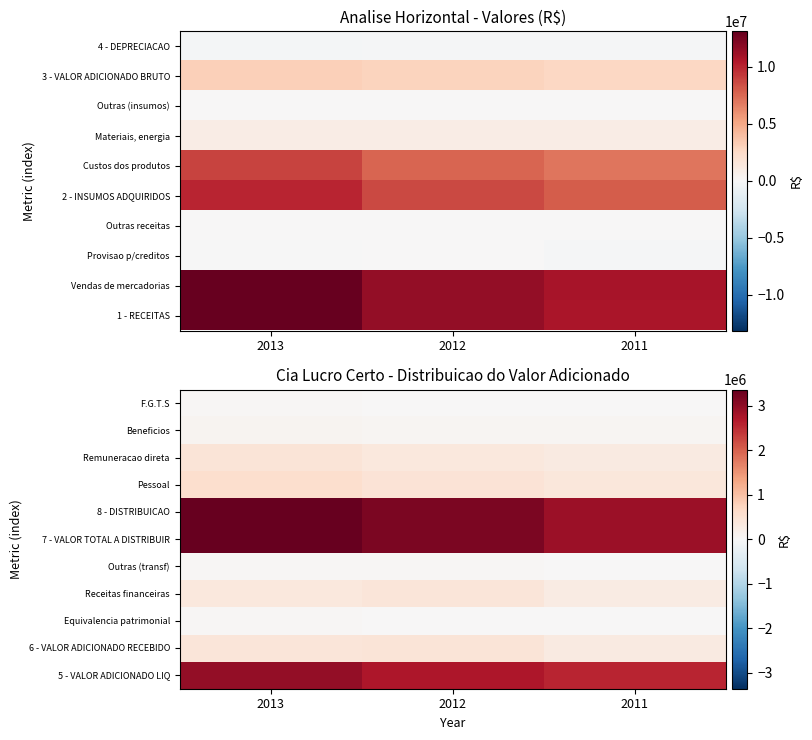

Which has a higher value, 2013 or 2012?

2013